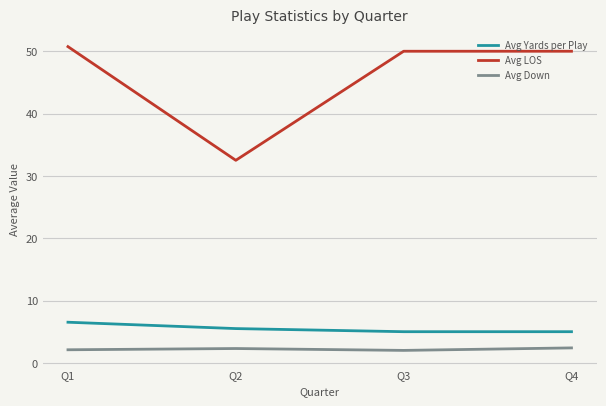

Which series has the widest spread of values?

Avg LOS